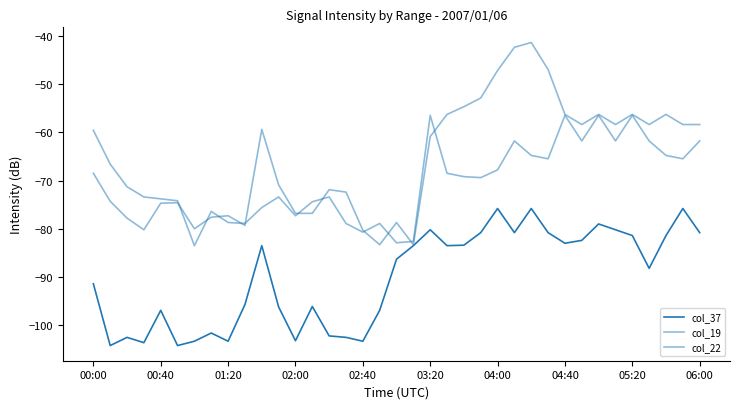

In col_22, how many points are higher than both neighbors (excluding endpoints)?

9